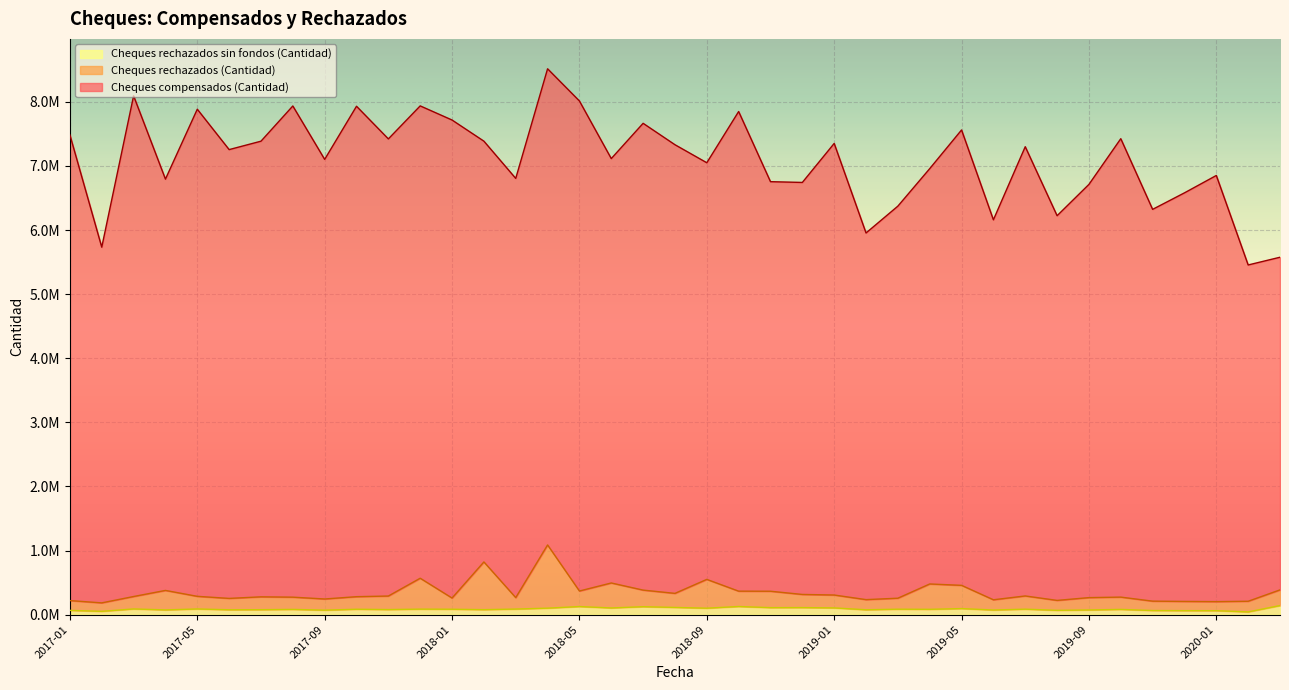

What is the difference between the Cheques rechazados sin fondos (Cantidad) values at 2017-01 and 2017-03?

22584